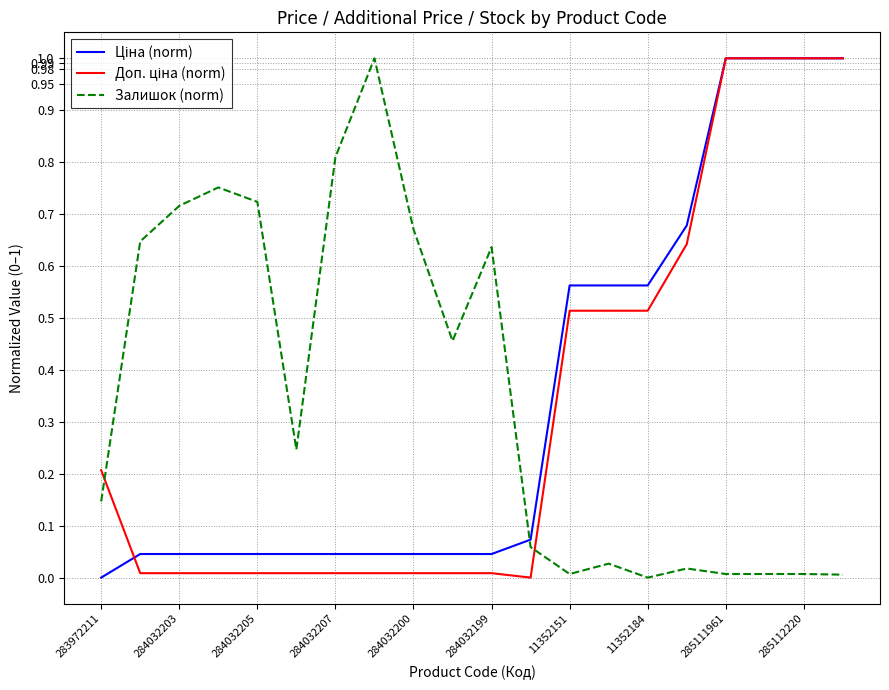

Which series has the widest spread of values?

Ціна (norm)